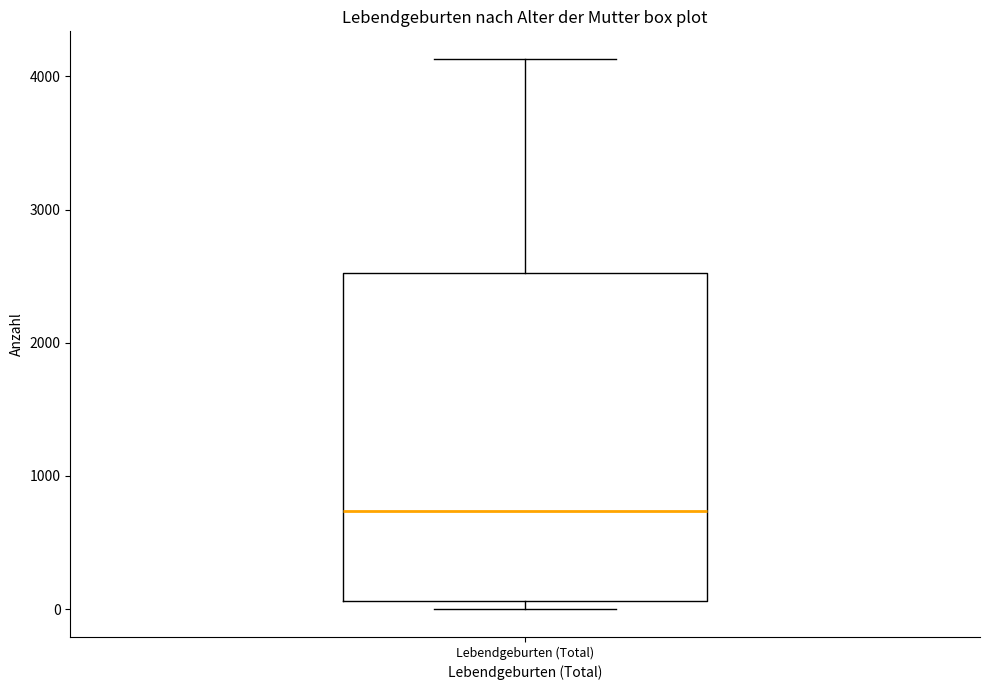

Where is the lower edge of the box for Lebendgeburten (Total) on the y-axis? The values are not printed on the chart, so give them approximately, as read against the axis.

100